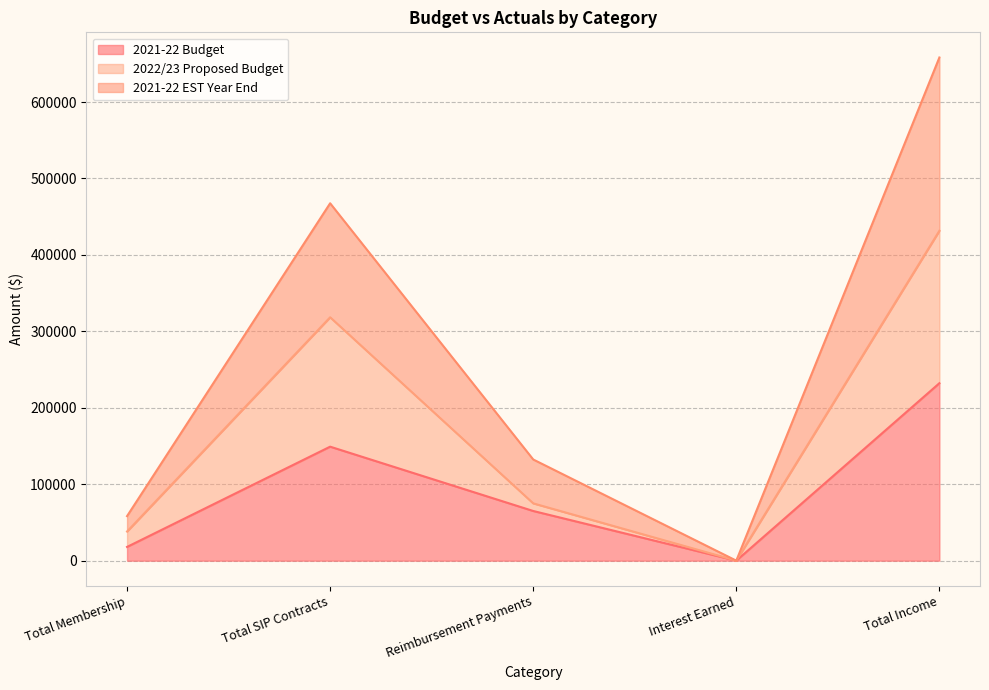

What is the spread (max minus min) of values at Total SIP Contracts?

318430.0